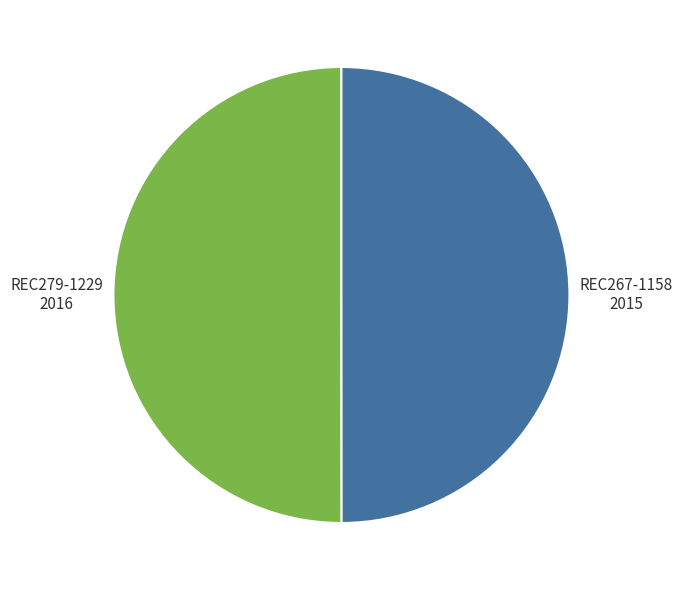

How many slices are in this pie chart?

2